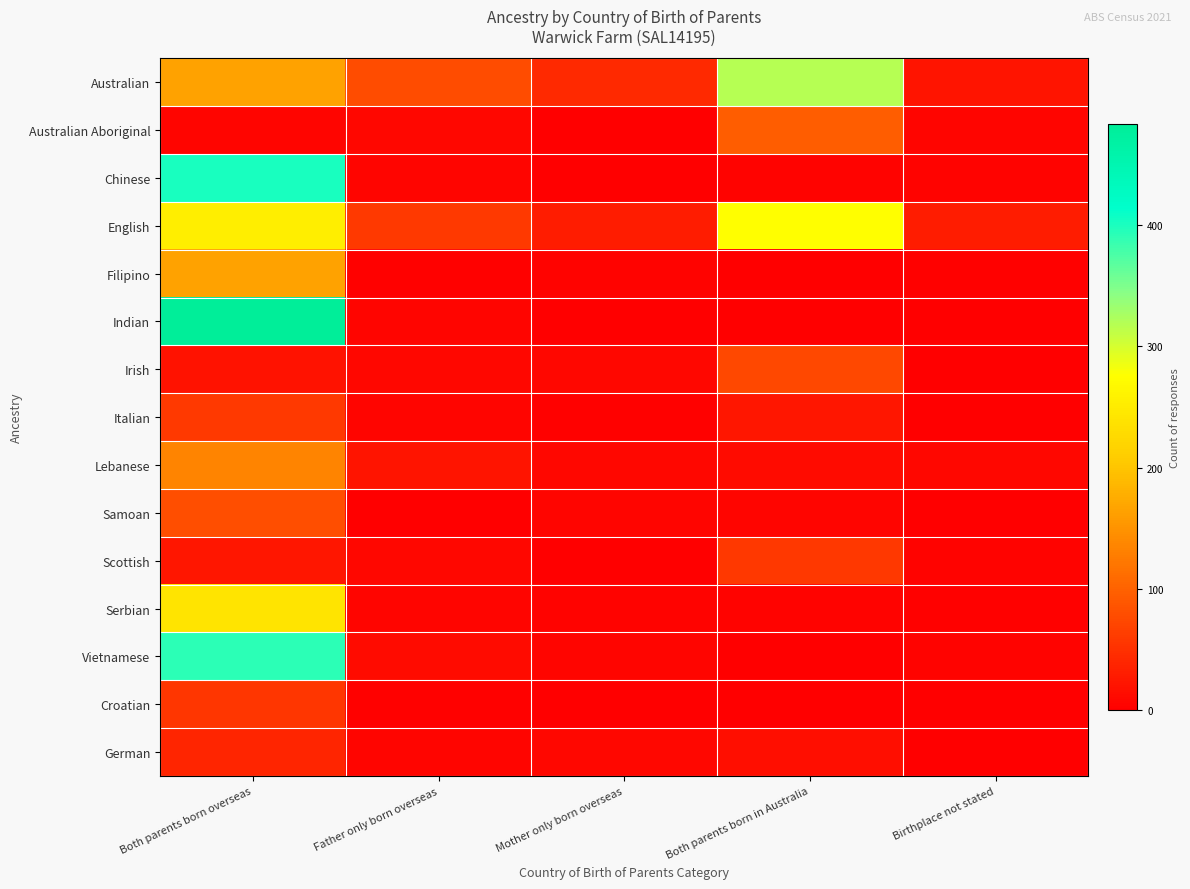

How many series are shown in this chart?

15